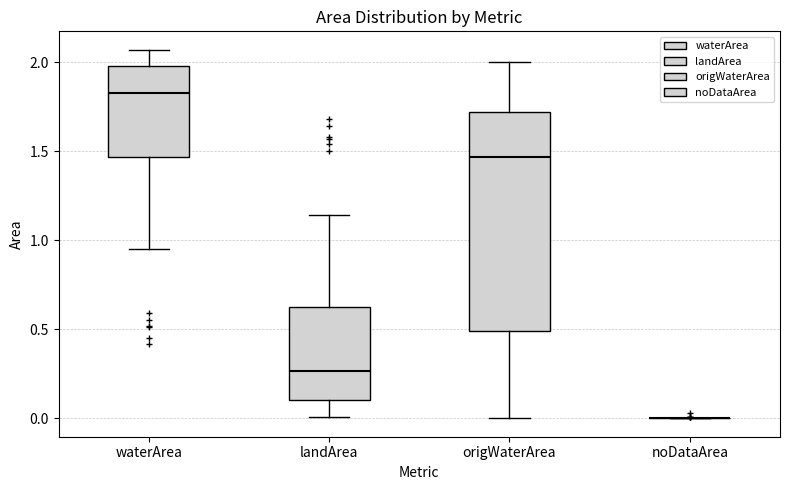

Reading left to right, transcribe this box plot: for each box, give where its median line is, the range the box spans, and where its two whiskers end, as read against the y-axis. The values are not printed on the chart, so give them approximately, as read against the axis.

waterArea: median 1.85, box 1.45 to 2.00, whiskers 0.95 to 2.05
landArea: median 0.25, box 0.10 to 0.65, whiskers 0.00 to 1.15
origWaterArea: median 1.45, box 0.50 to 1.70, whiskers 0.00 to 2.00
noDataArea: box collapsed to a line at 0.00, whiskers 0.00 to 0.00